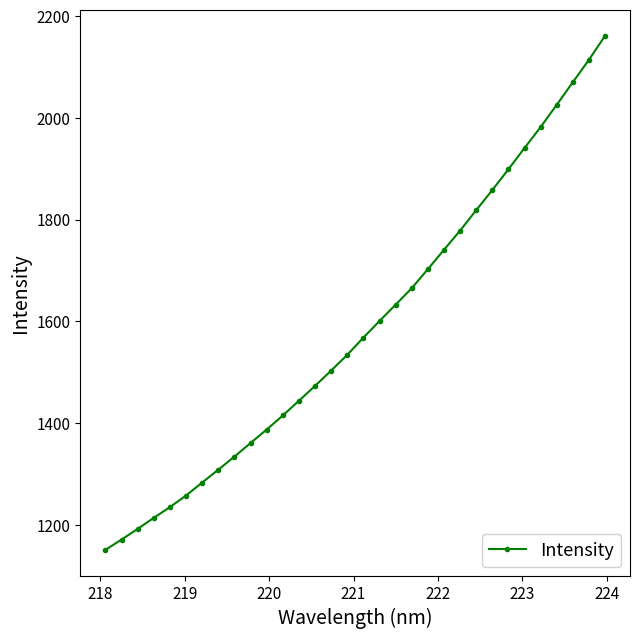

True or false: there are more than 2 points higher than both neighbors.

False